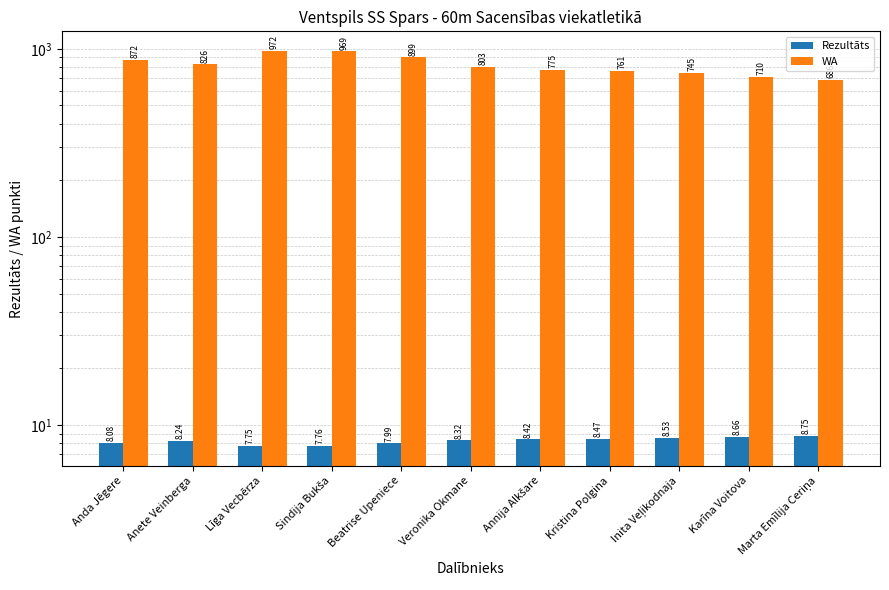

What is the difference between the WA values at Karīna Voitova and Anda Jēgere?

162.0